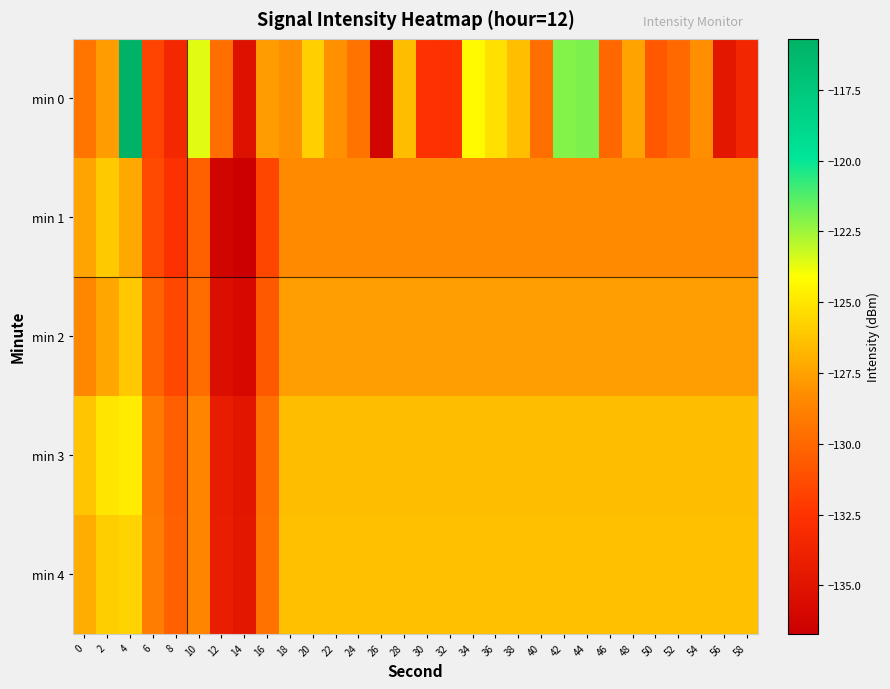

How many categories are shown in the chart?

30